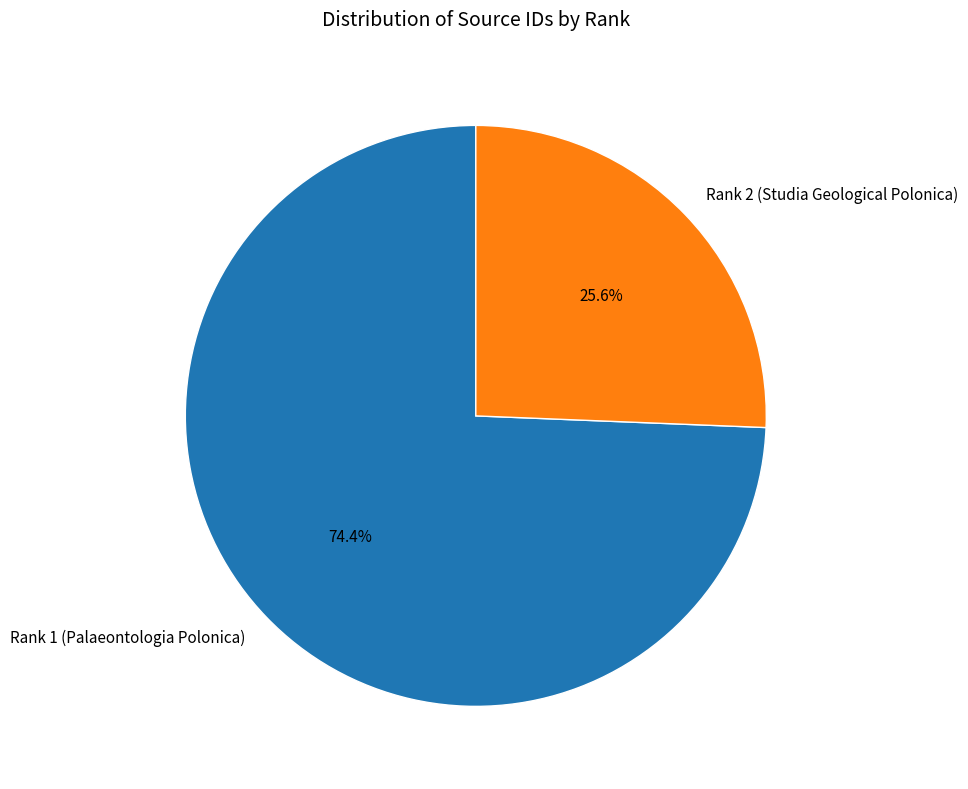

What percentage is the Rank 1 (Palaeontologia Polonica) slice, to the nearest percent?

74%